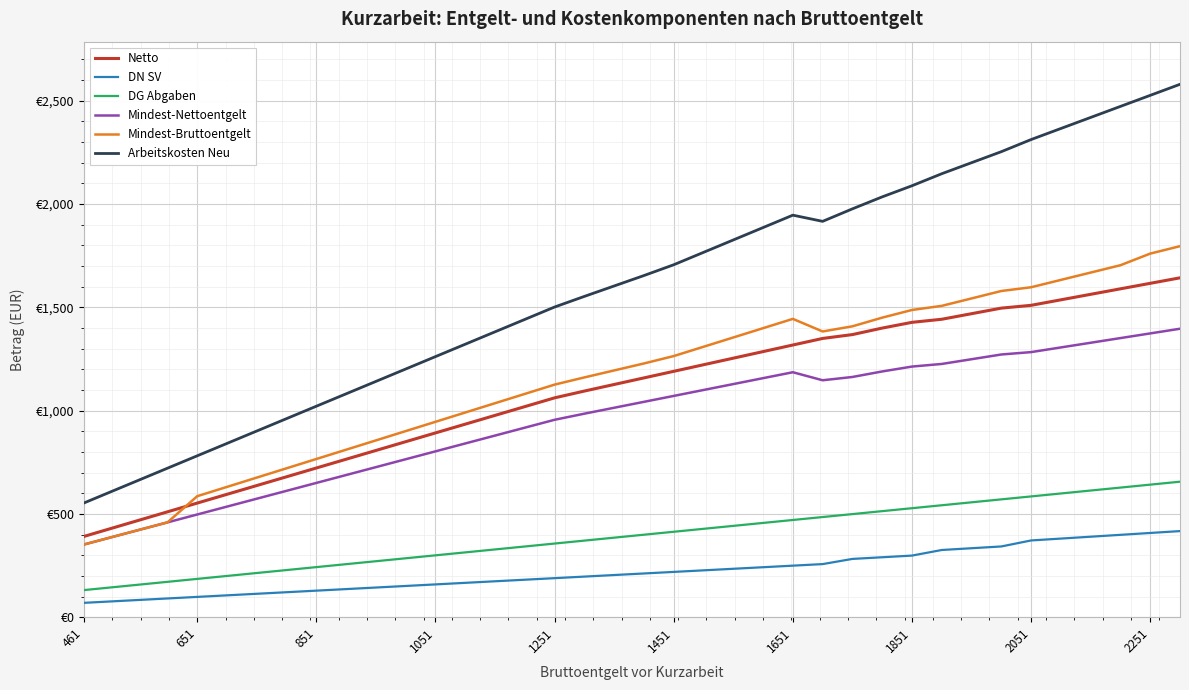

What is the difference between the maximum and minimum values in the Mindest-Bruttoentgelt series?

1443.8